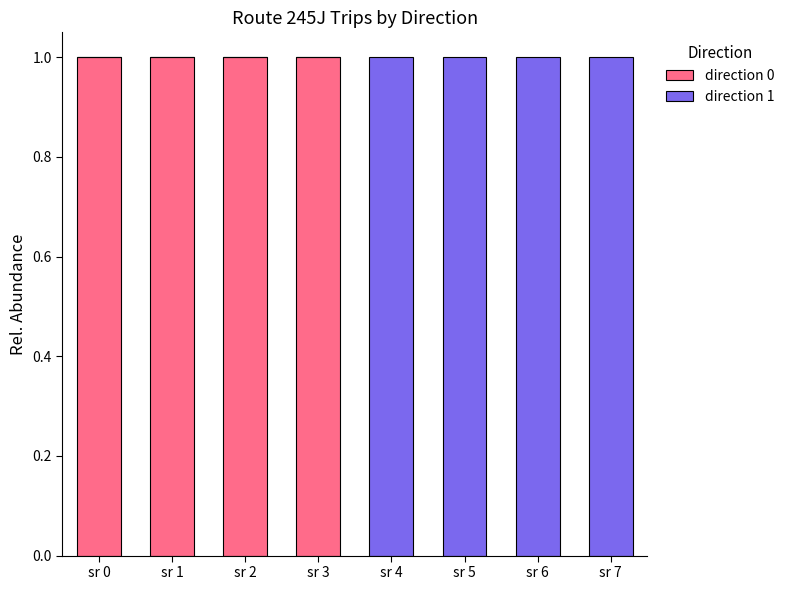

Reading left to right, what are the values for direction 0?

sr 0=1	sr 1=1	sr 2=1	sr 3=1	sr 4=0	sr 5=0	sr 6=0	sr 7=0